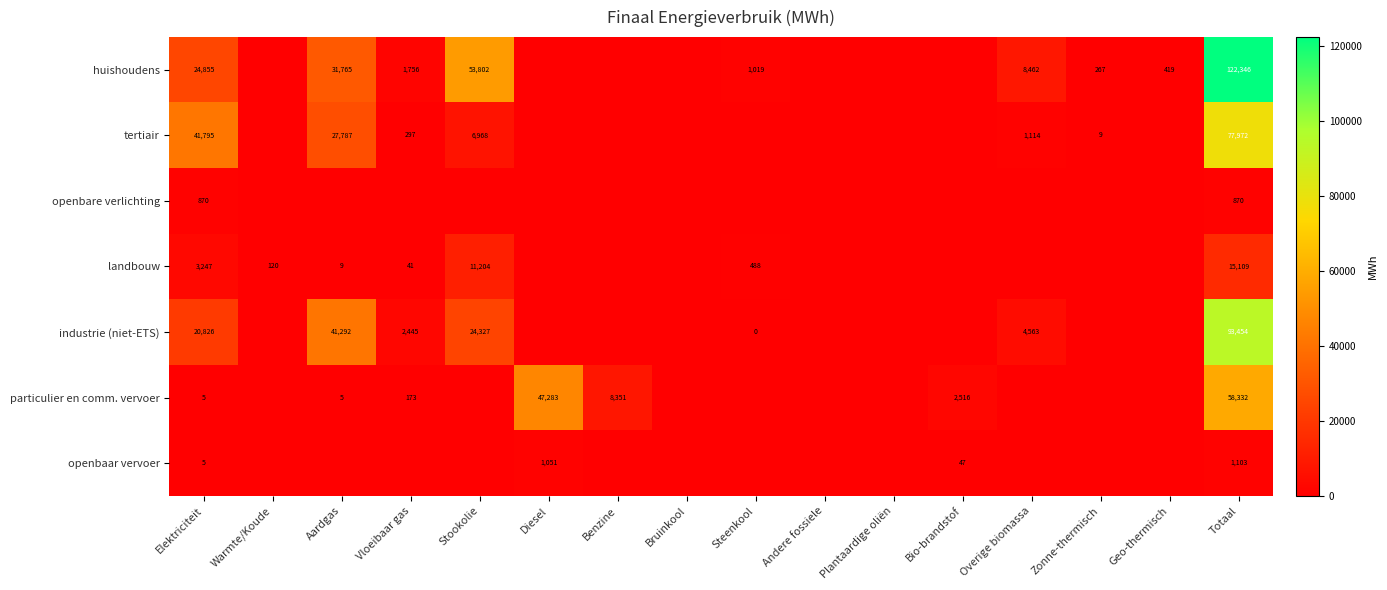

How many distinct data groups are displayed?

7